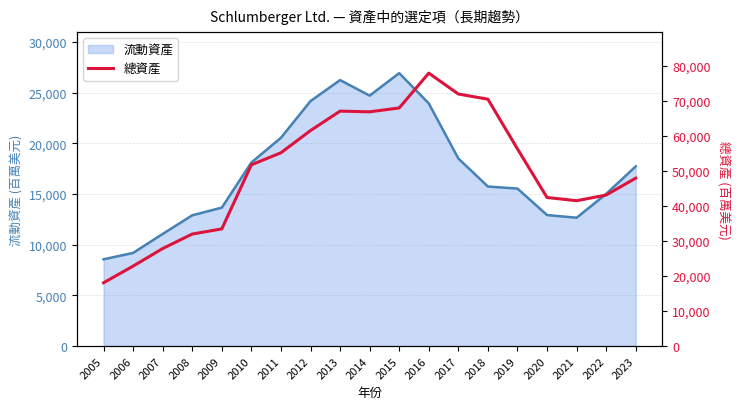

What is the maximum value shown in the chart?

77956